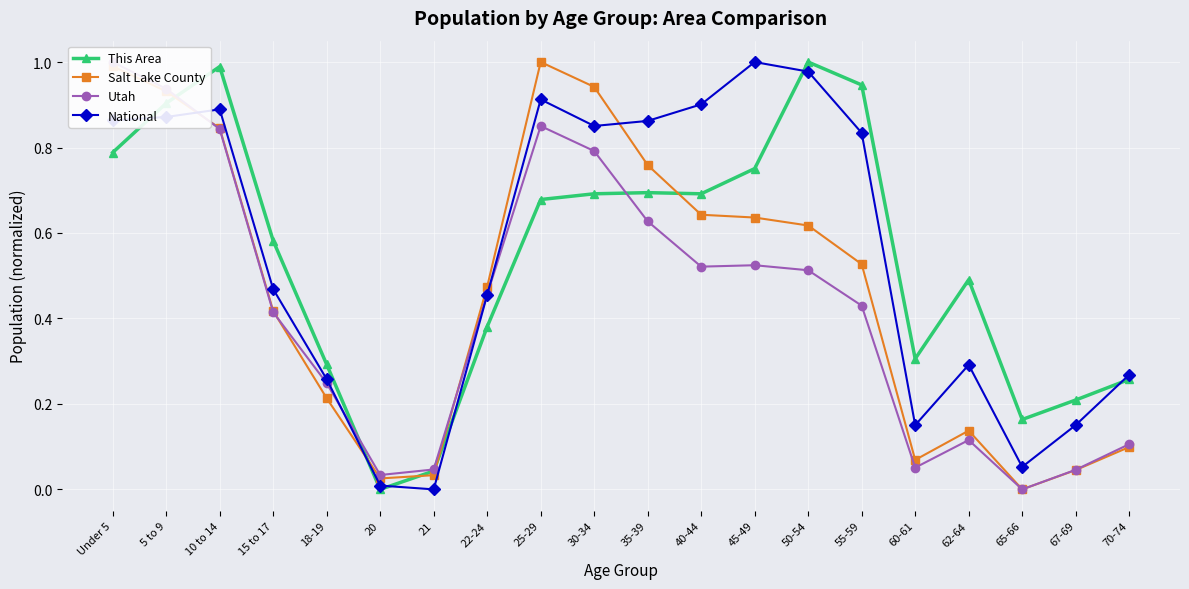

What is the value of the National point at the 8th from the left?

0.5